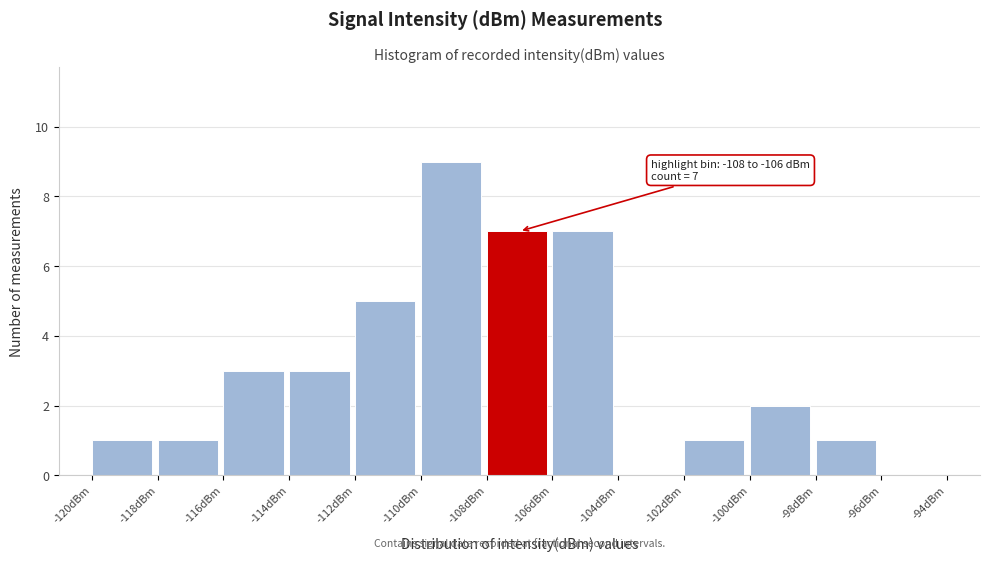

Over which range of the x-axis is the bar tallest?

-110 to -108